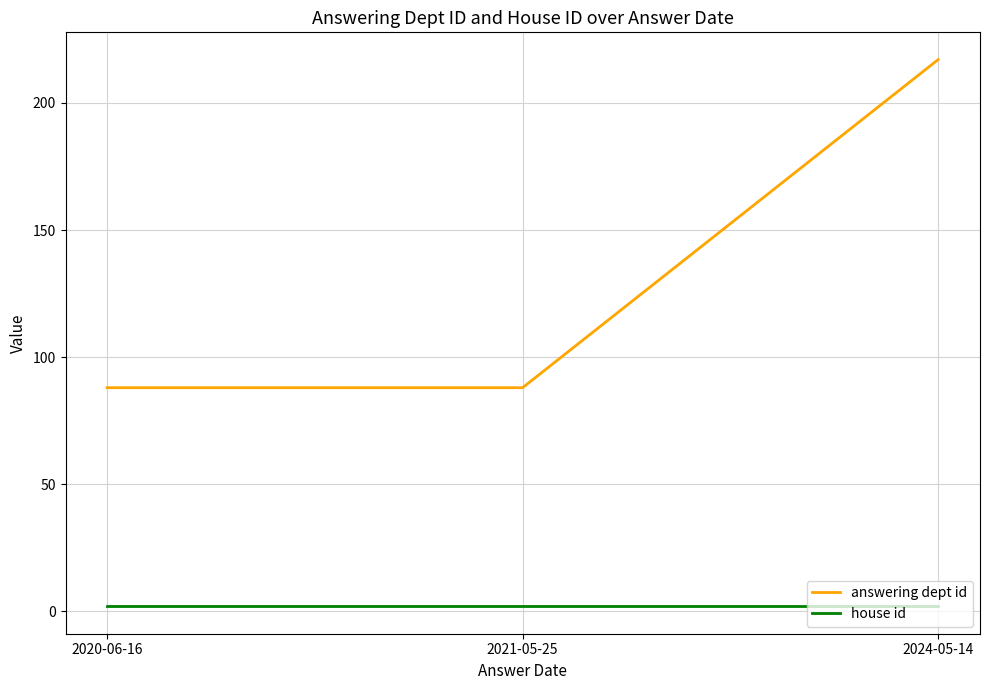

Rank the series at 2021-05-25 from lowest to highest value.

house id, answering dept id